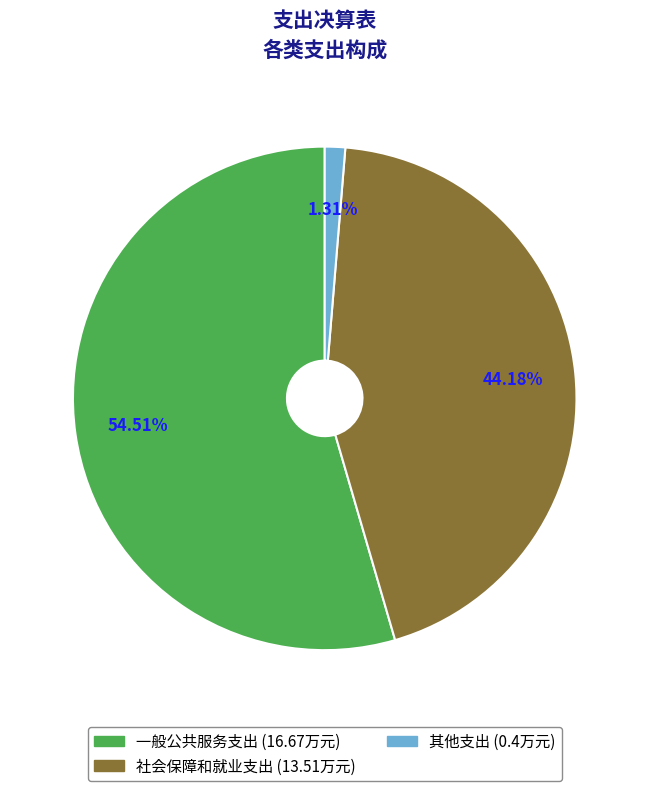

Rank the categories by value from highest to lowest.

一般公共服务支出, 社会保障和就业支出, 其他支出